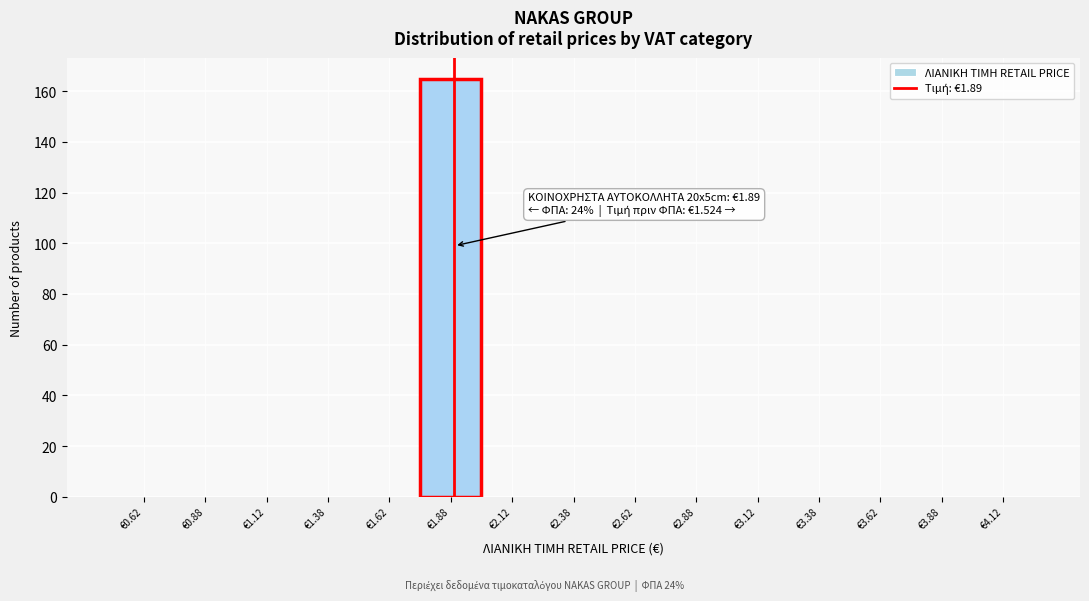

Which range on the x-axis has the tallest bar?

1.75 to 2.00